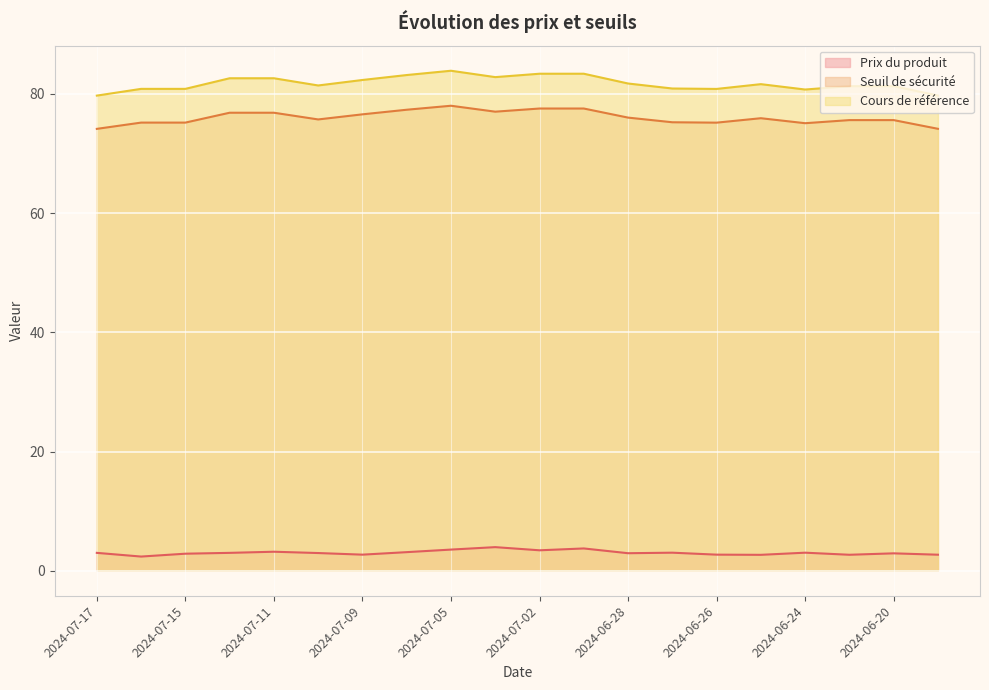

What is the difference between the maximum and minimum values in the Cours de référence series?

4.2